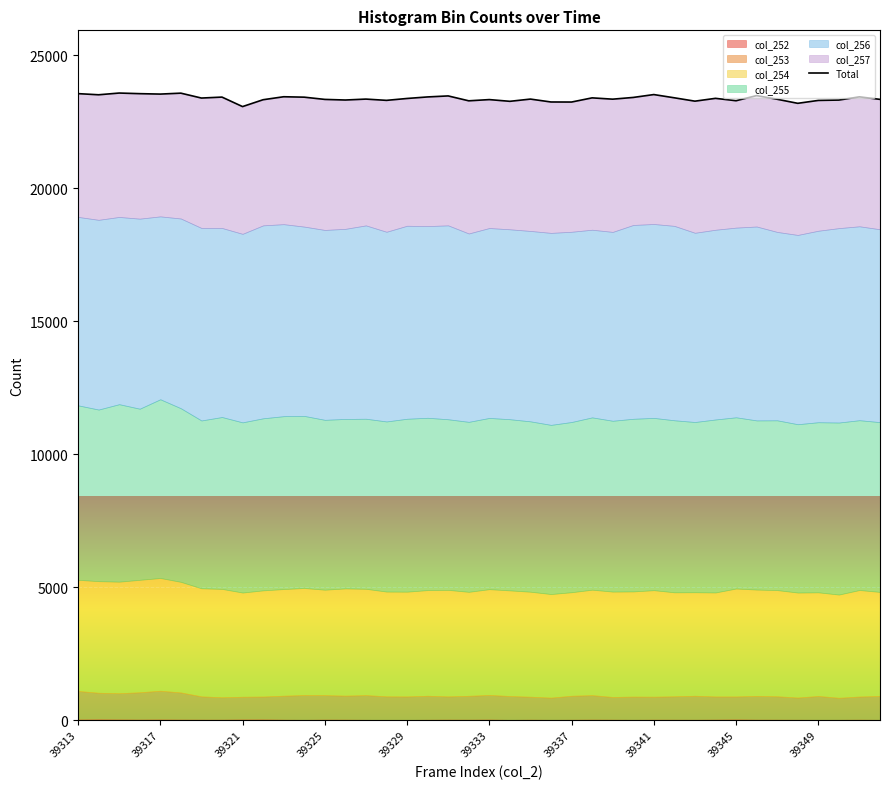

How many lines are shown in the chart?

1